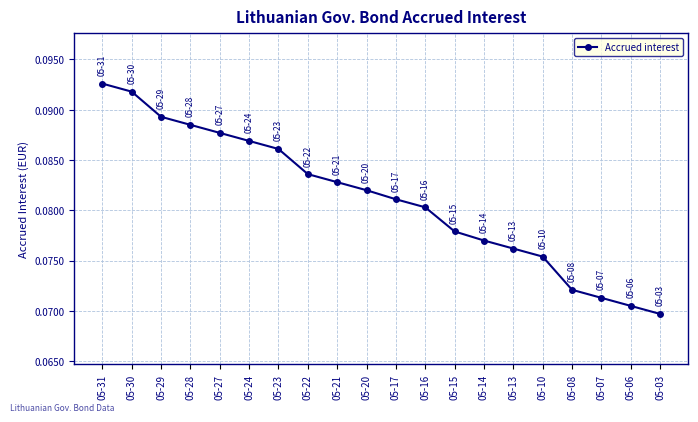

Which has a higher value, 05-14 or 05-08?

05-14